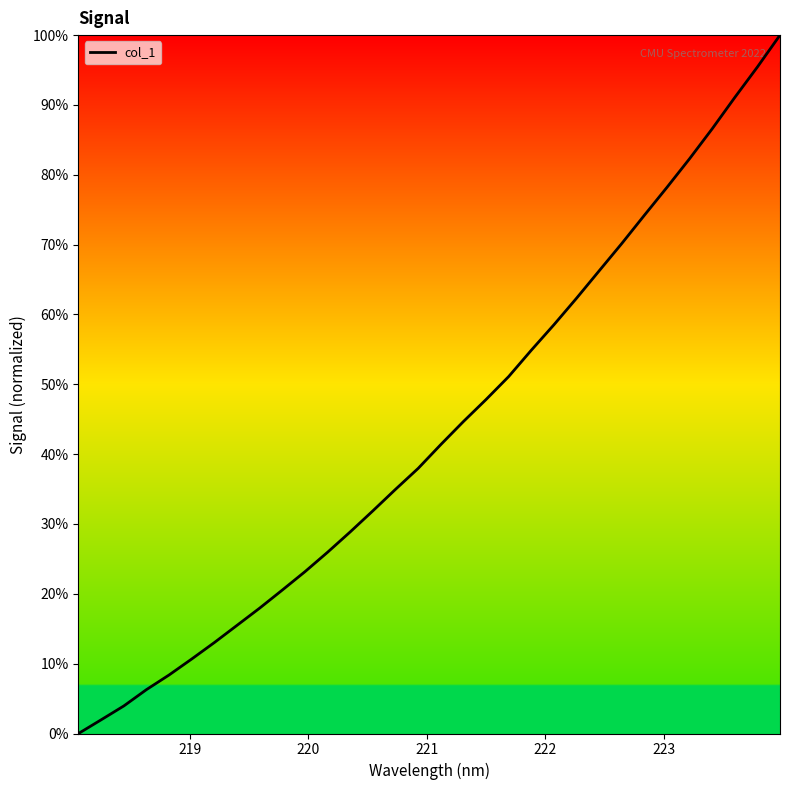

Reading left to right, extract all data points from this chart.

0.0	2.0	3.9	6.3	8.4	10.7	13.0	15.5	18.0	20.5	23.2	26.0	28.9	31.9	35.0	38.0	41.4	44.7	47.8	51.1	54.9	58.5	62.3	66.2	70.2	74.2	78.2	82.3	86.6	91.1	95.4	100.0